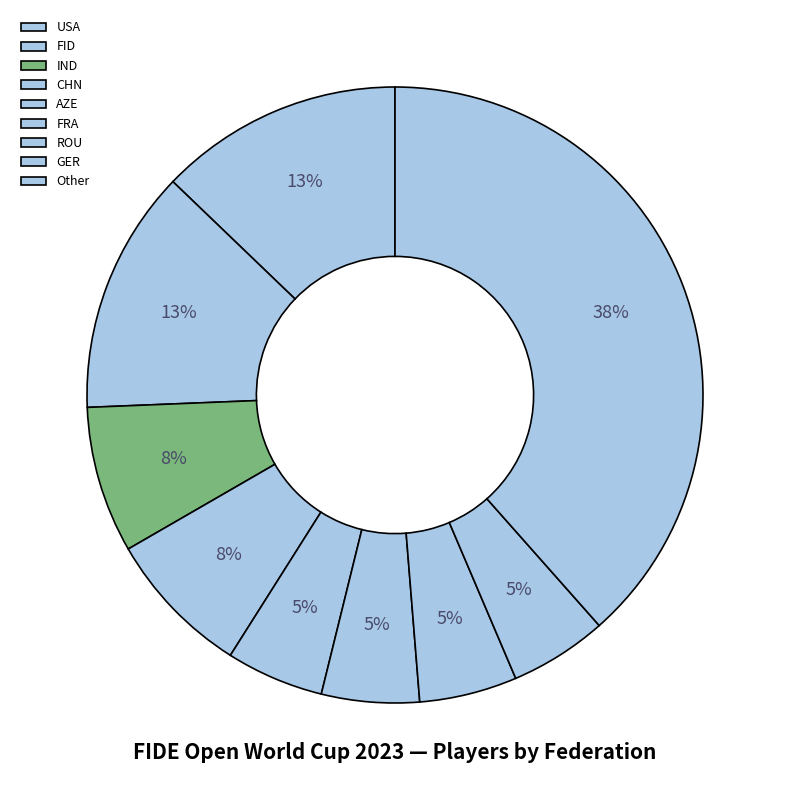

Does FRA represent more than half of the total?

No